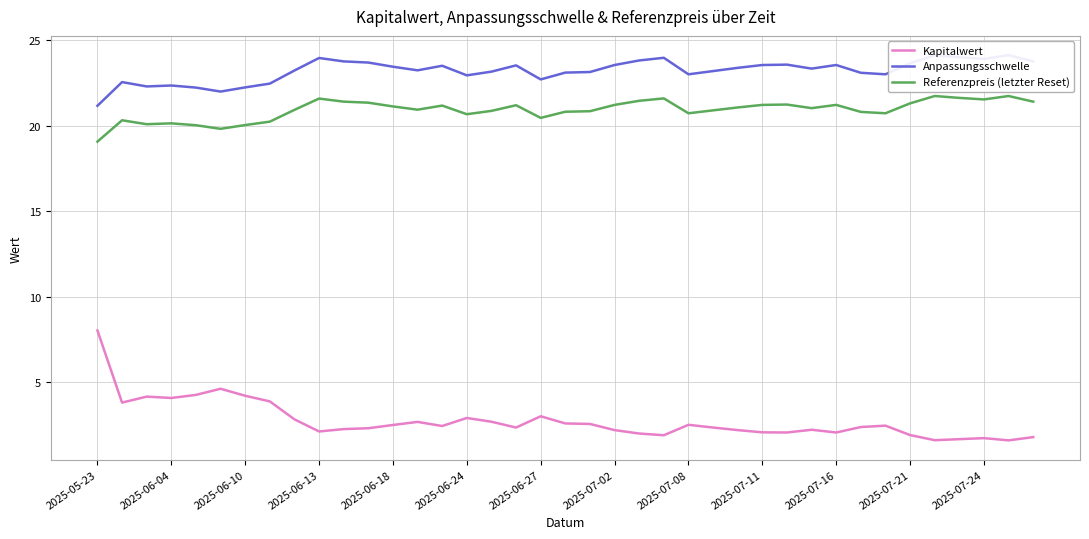

What is the greatest value displayed?

24.1